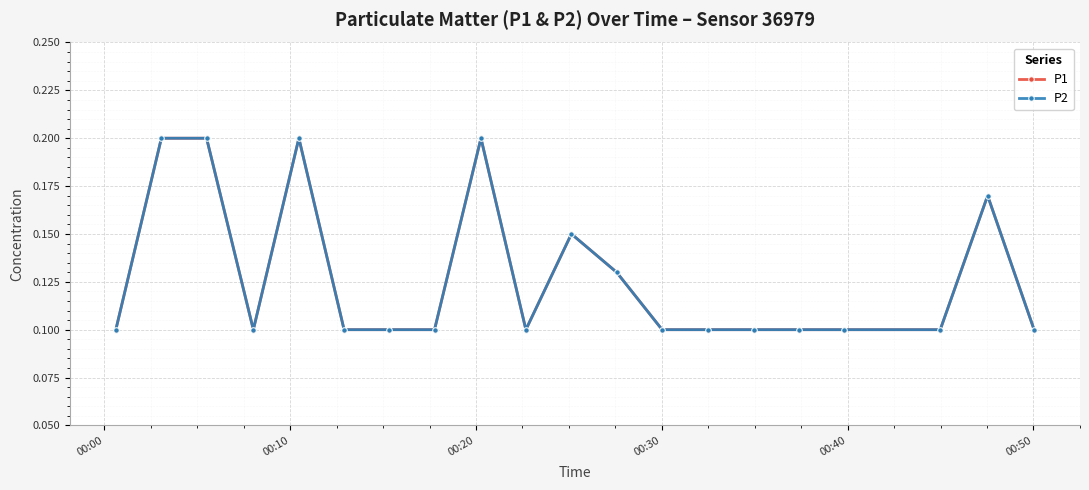

Does the chart have visible grid lines?

Yes